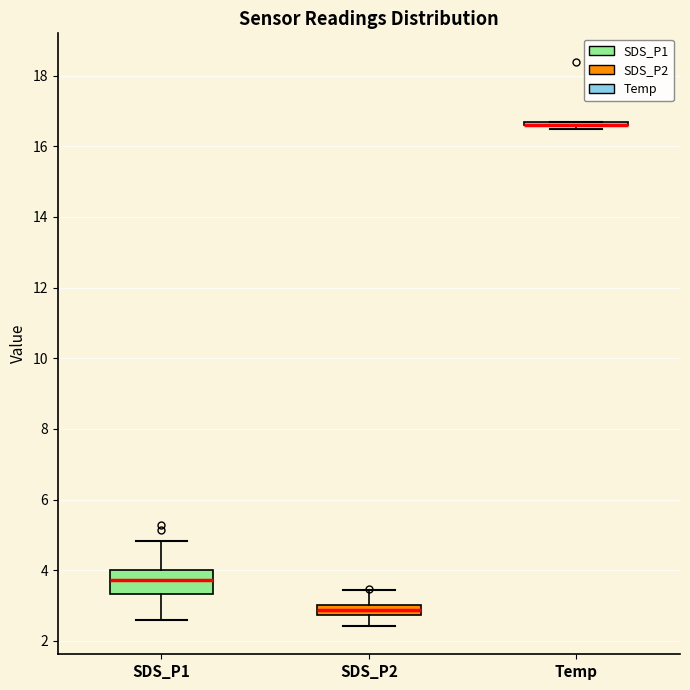

Which box is the tallest, from its lower edge to its upper edge?

SDS_P1